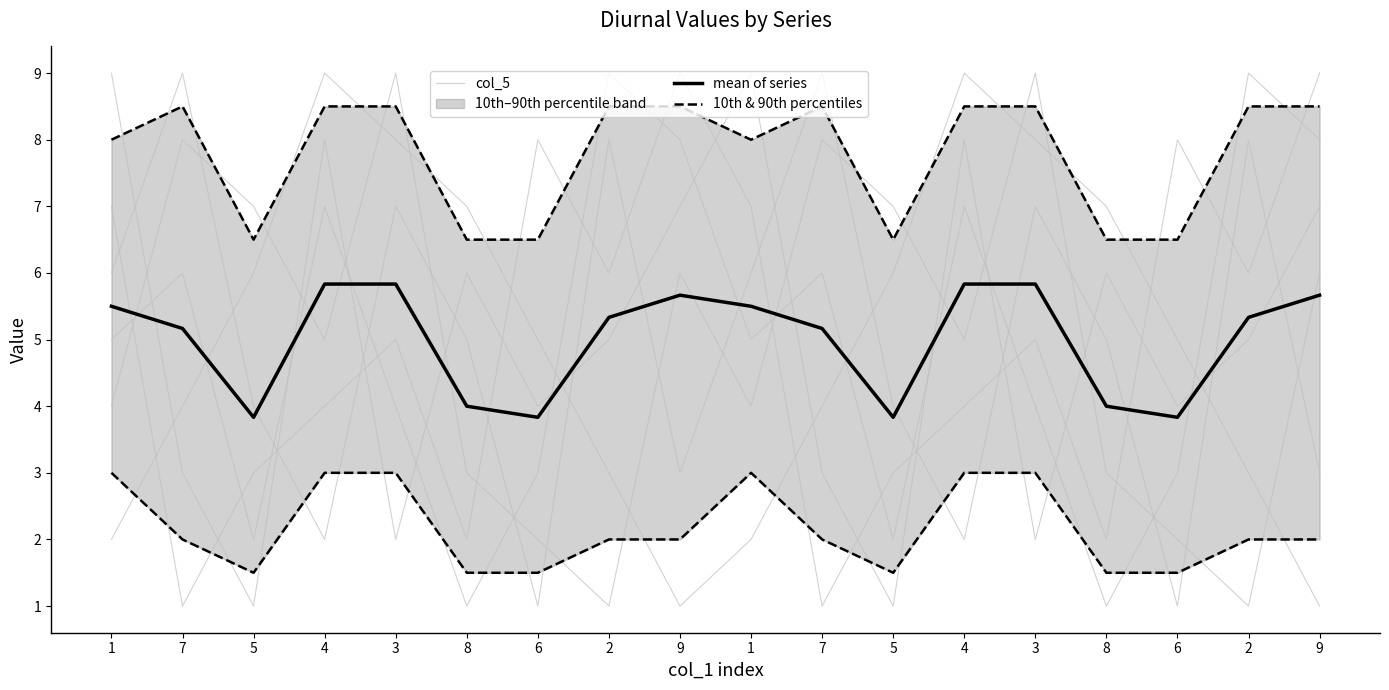

What is the label of the 7th point from the right?

5